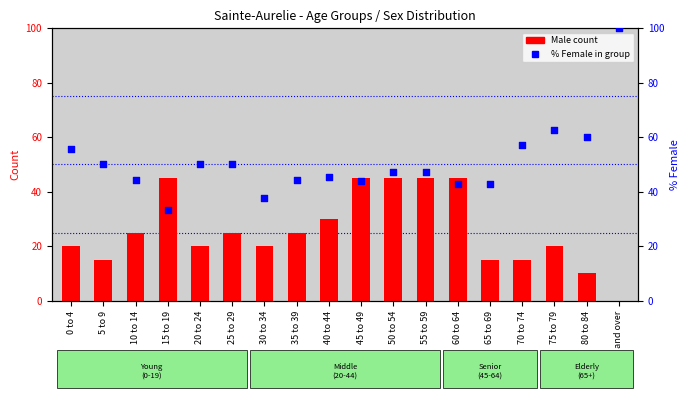

Is the value of Male count at 20 to 24 greater than the value of % Female within age group at 5 to 9?

No